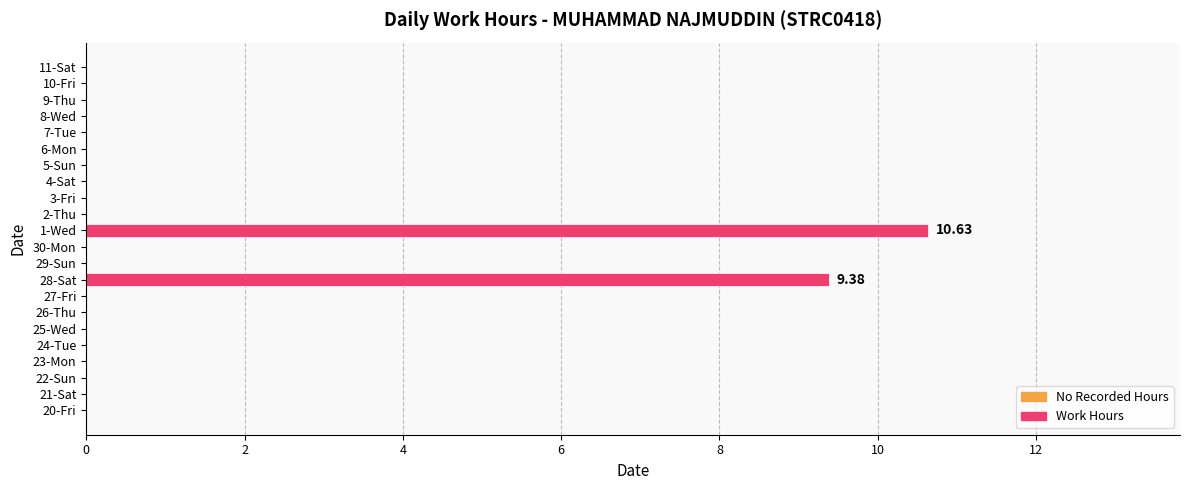

Which label corresponds to the largest value in the chart?

1-Wed